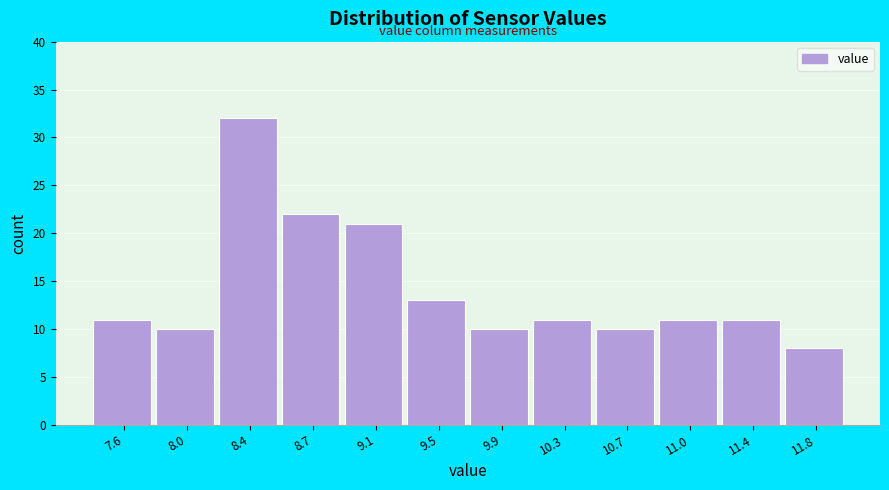

Which range on the x-axis has the tallest bar?

8.15 to 8.55